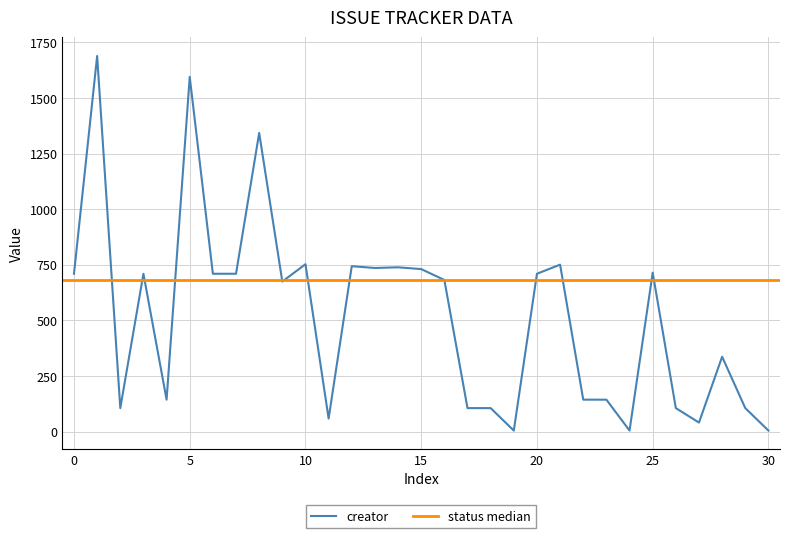

Reading left to right, extract all data points from this chart.

710	1689	106	710	144	1595	710	710	1343	675	753	59	744	736	739	731	682	106	106	5	710	751	144	144	5	715	106	41	337	106	5